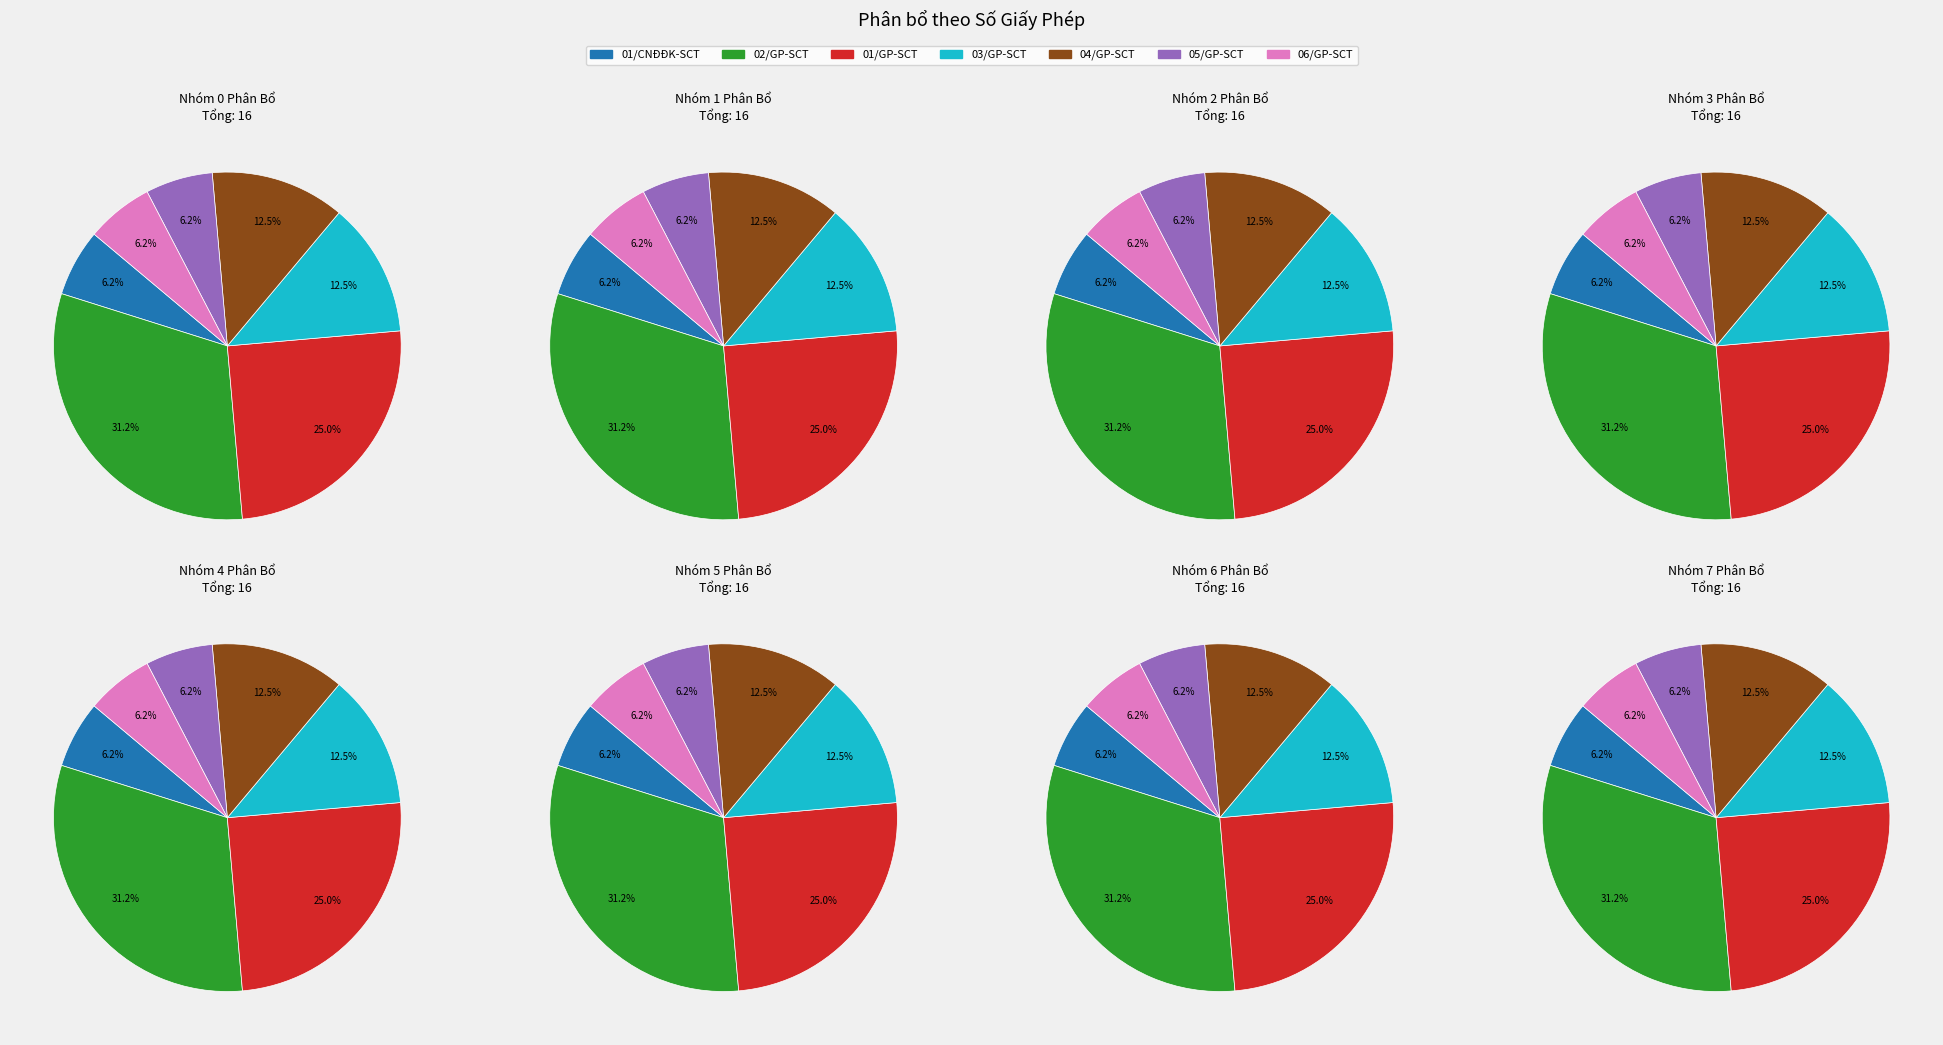

True or false: 01/GP-SCT accounts for 25% of the total.

True